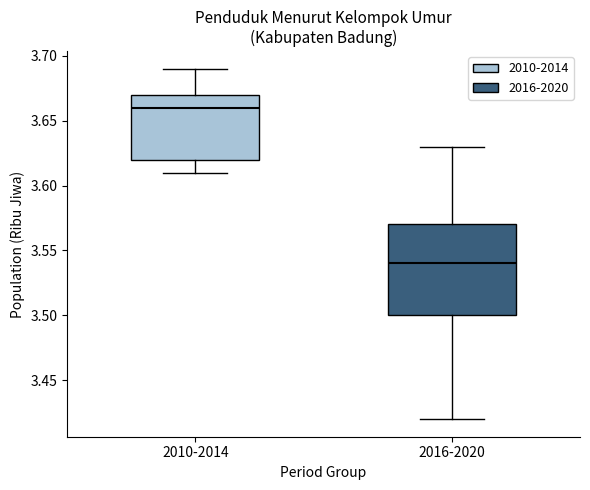

Where does the upper whisker of the box for 2010-2014 end on the y-axis? The values are not printed on the chart, so give them approximately, as read against the axis.

3.69